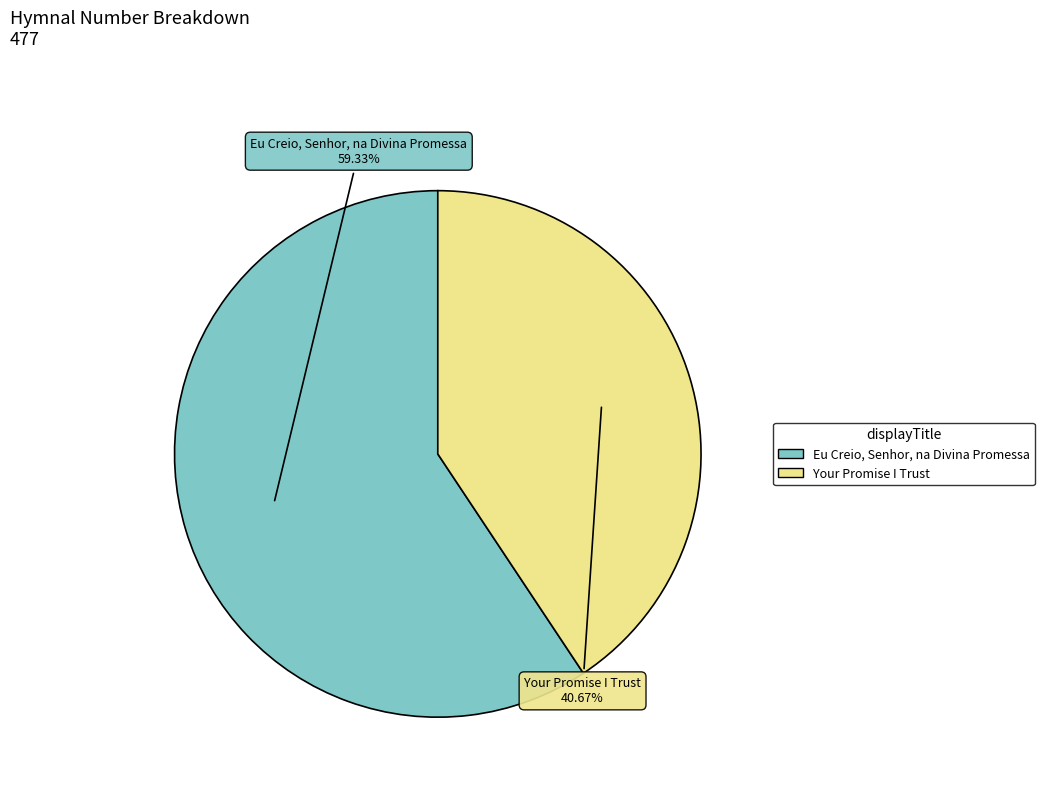

Which category accounts for the majority?

Eu Creio, Senhor, na Divina Promessa